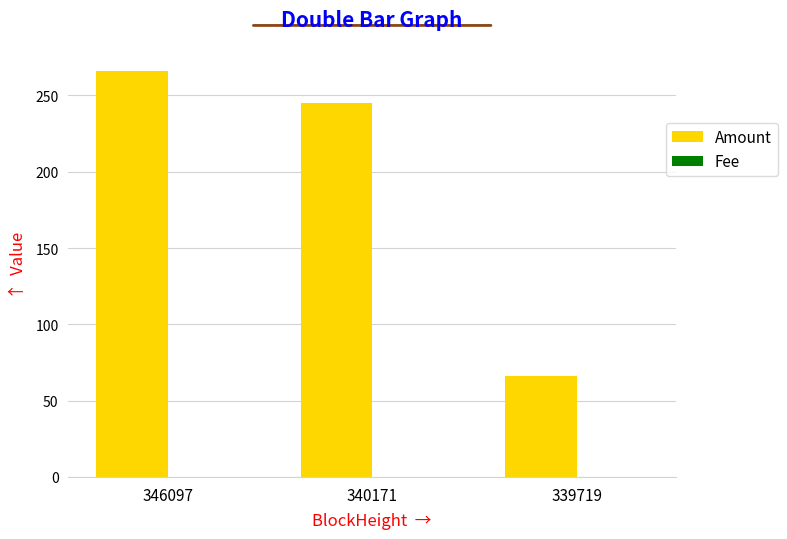

At which category is the sum across all series the highest?

346097